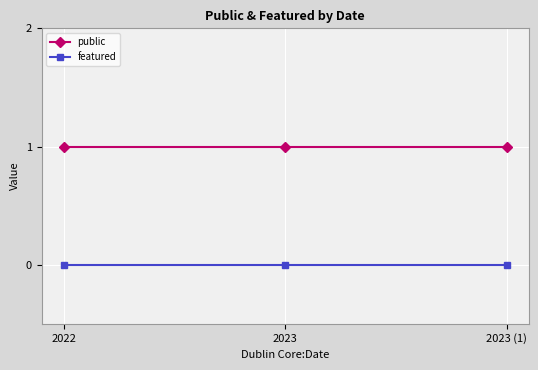

What are all the series names shown in the legend?

public, featured